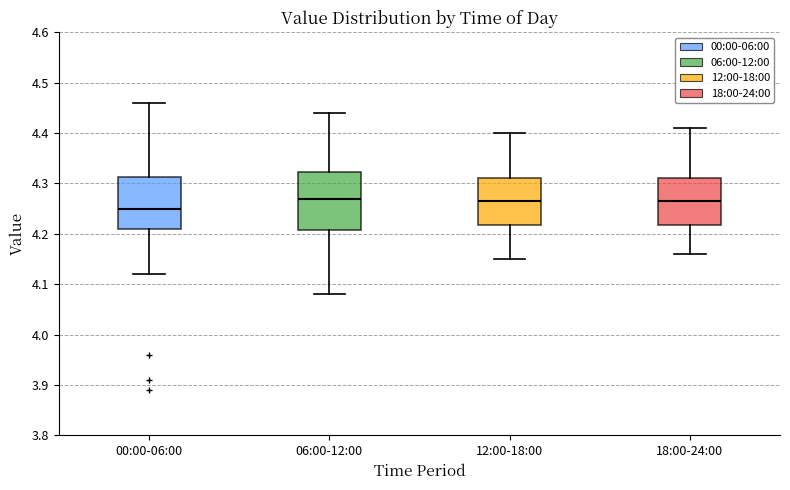

Reading left to right, read every box against the y-axis: the position of its median line, the range the box covers, and the ends of its whiskers. The values are not printed on the chart, so give them approximately, as read against the axis.

00:00-06:00: median 4.25, box 4.21 to 4.31, whiskers 4.12 to 4.46
06:00-12:00: median 4.27, box 4.21 to 4.32, whiskers 4.08 to 4.44
12:00-18:00: median 4.27, box 4.22 to 4.31, whiskers 4.15 to 4.40
18:00-24:00: median 4.27, box 4.22 to 4.31, whiskers 4.16 to 4.41